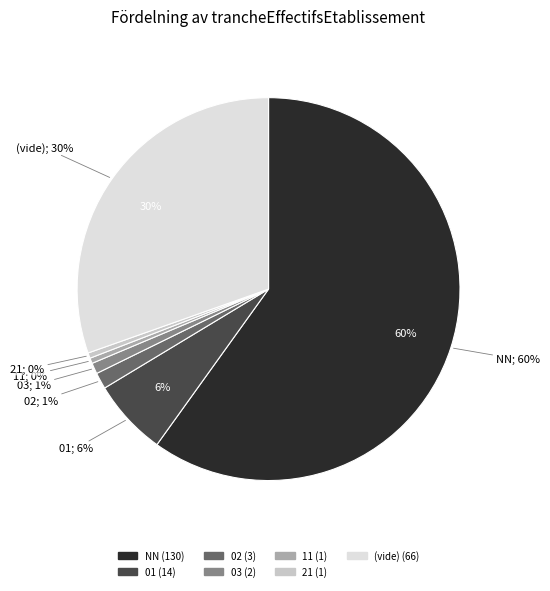

To the nearest percent, what is the average slice percentage?

14%